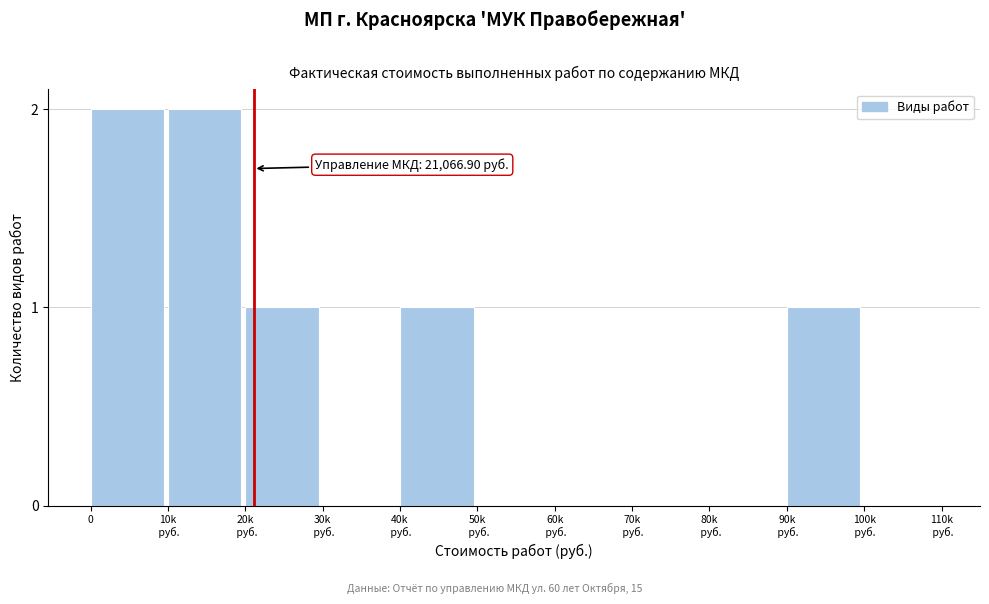

What is the sum of all values?

7